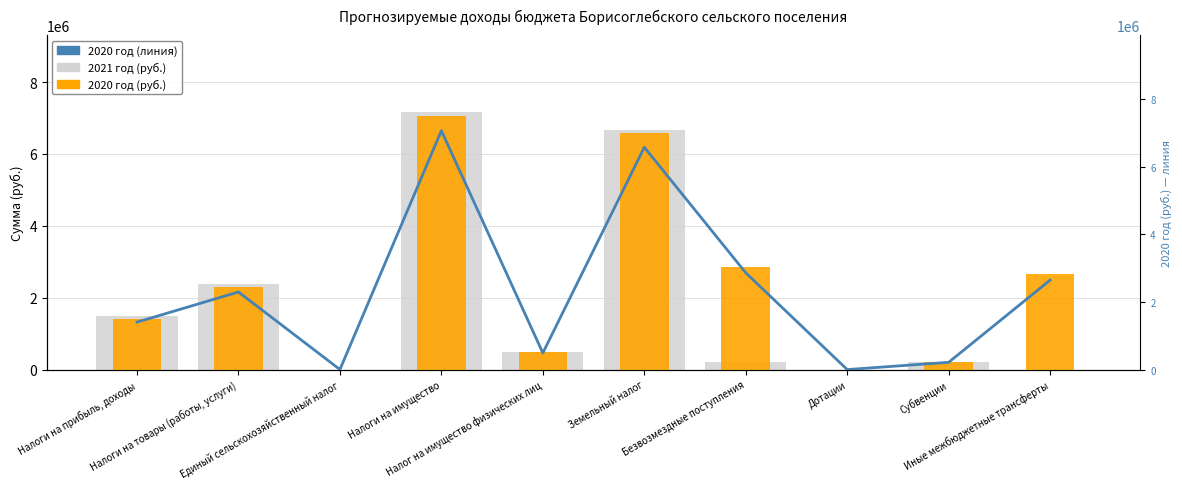

Count the number of categories in the chart.

10